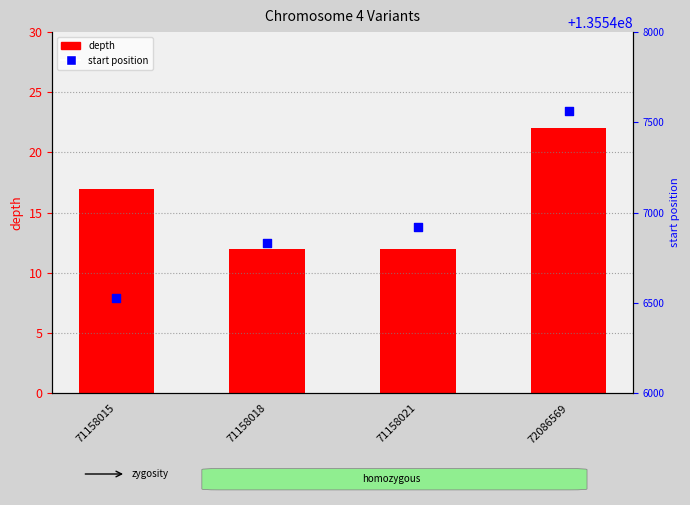

At which category is the sum across all series the highest?

72086569